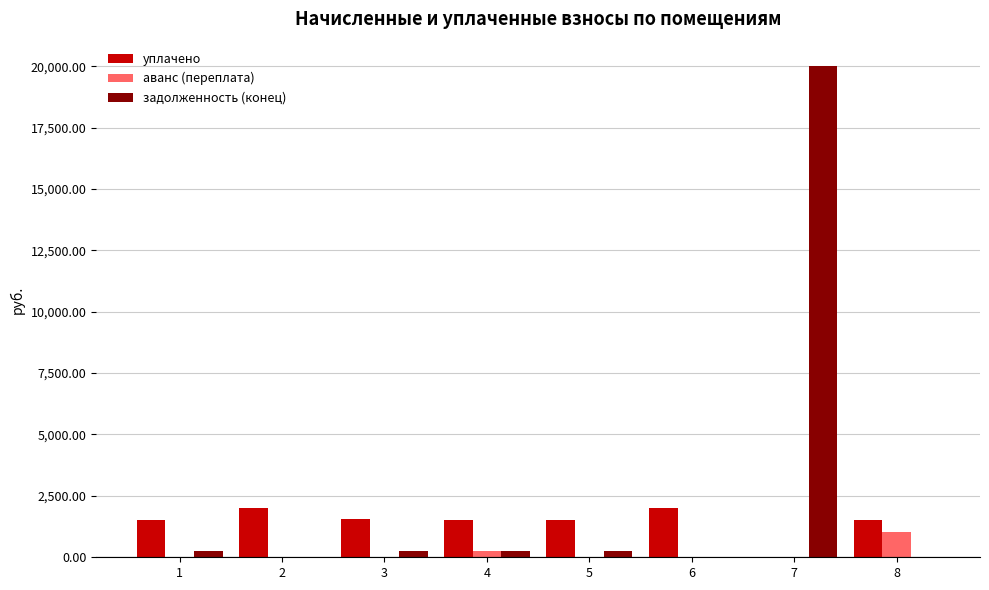

What is the maximum value for аванс (переплата)?

1040.7